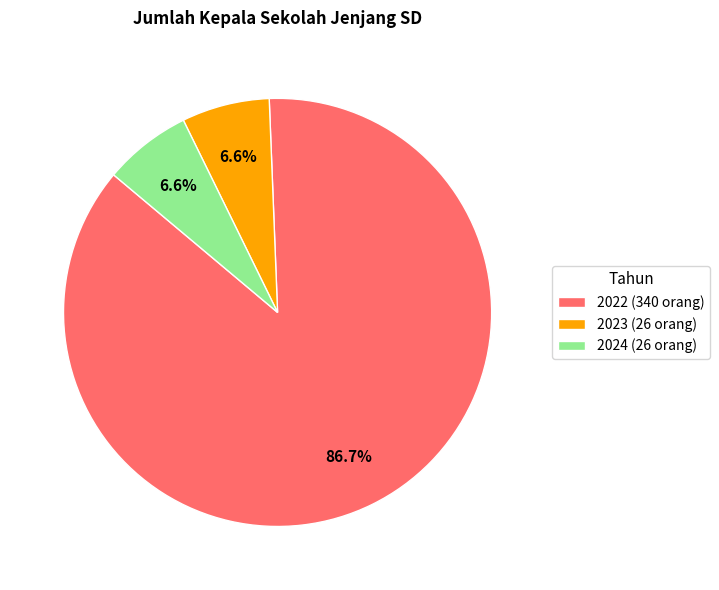

To the nearest percent, what is the average slice percentage?

33%